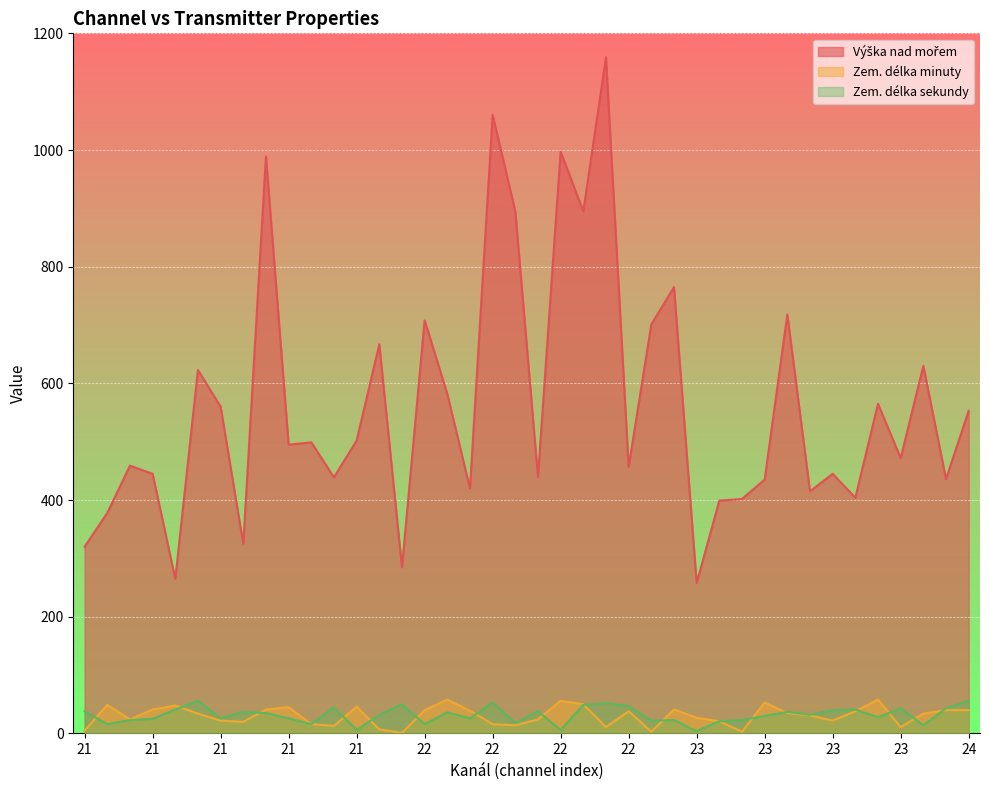

Reading left to right, transcribe all the data shown in this chart.

Výška nad mořem: 320	378	459	445	265	623	560	325	989	495	499	439	502	667	285	708	582	420	1060	895	440	997	895	1159	457	701	765	258	399	402	435	718	415	445	404	565	472	630	436	553
Zem. délka minuty: 5	49	24	41	48	34	22	20	41	45	16	13	46	7	1	40	58	39	16	14	24	56	50	11	38	3	41	27	21	3	53	35	31	22	38	58	11	34	40	40
Zem. délka sekundy: 38	16	23	25	41	56	26	37	35	26	16	45	6	32	50	16	36	26	53	18	38	6	49	52	47	22	23	4	21	23	30	37	32	40	41	28	43	14	43	56